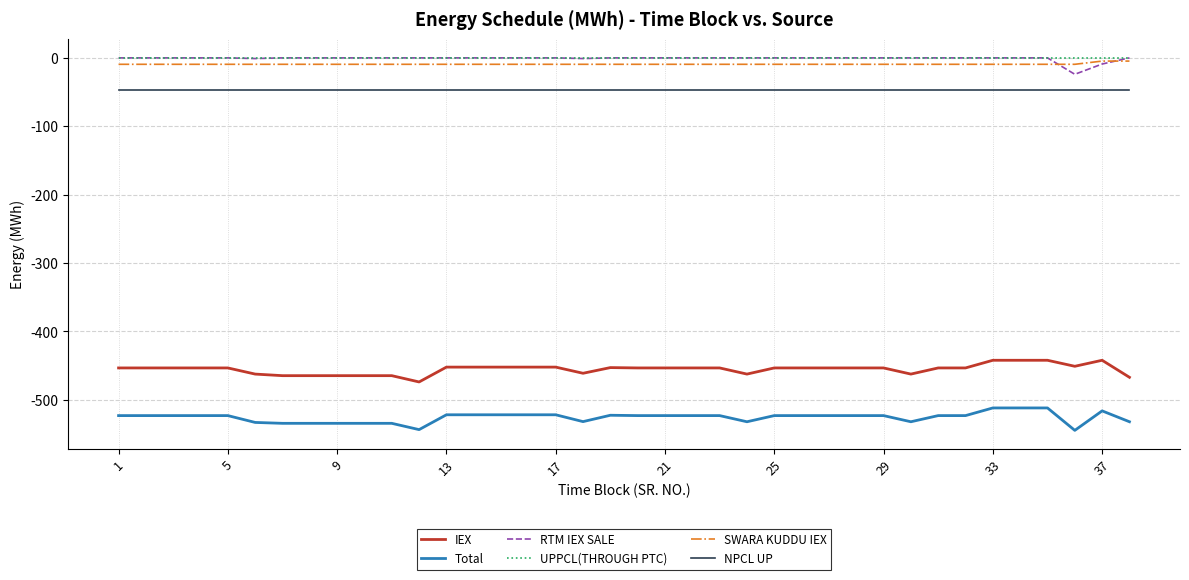

True or false: RTM IEX SALE and Total intersect in this chart.

False